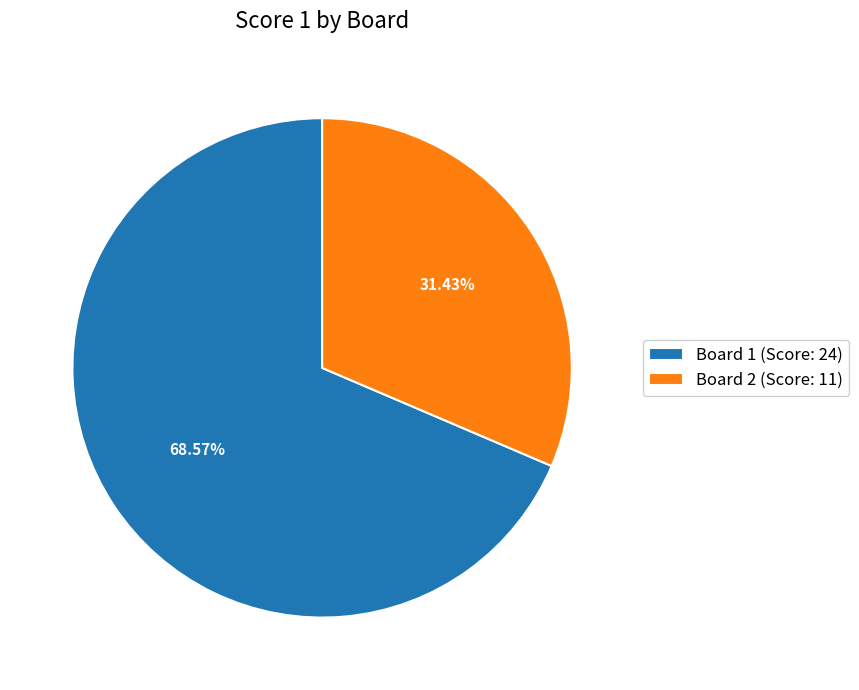

What is the majority slice?

Board 1